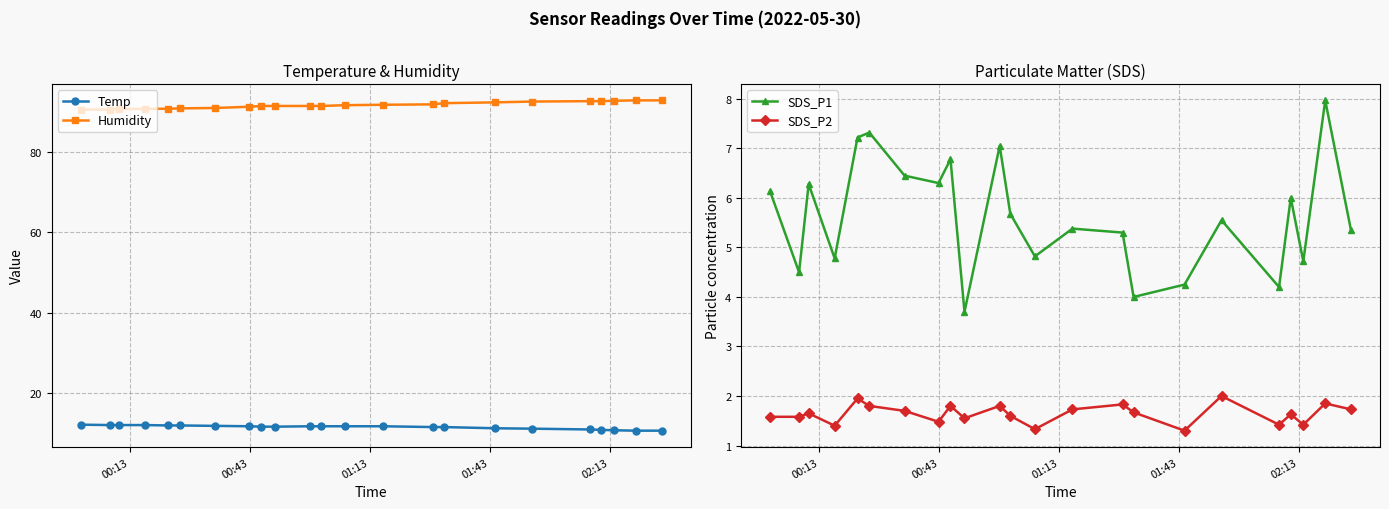

What is the value of the Temp point at the 2nd from the left?

11.9